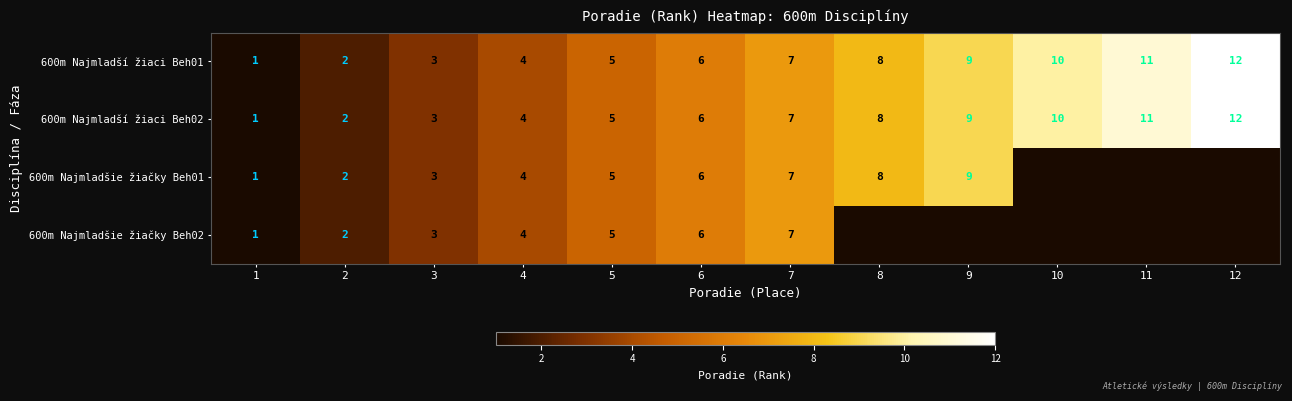

At which label does 600m Najmladší žiaci Beh01 reach its minimum?

1